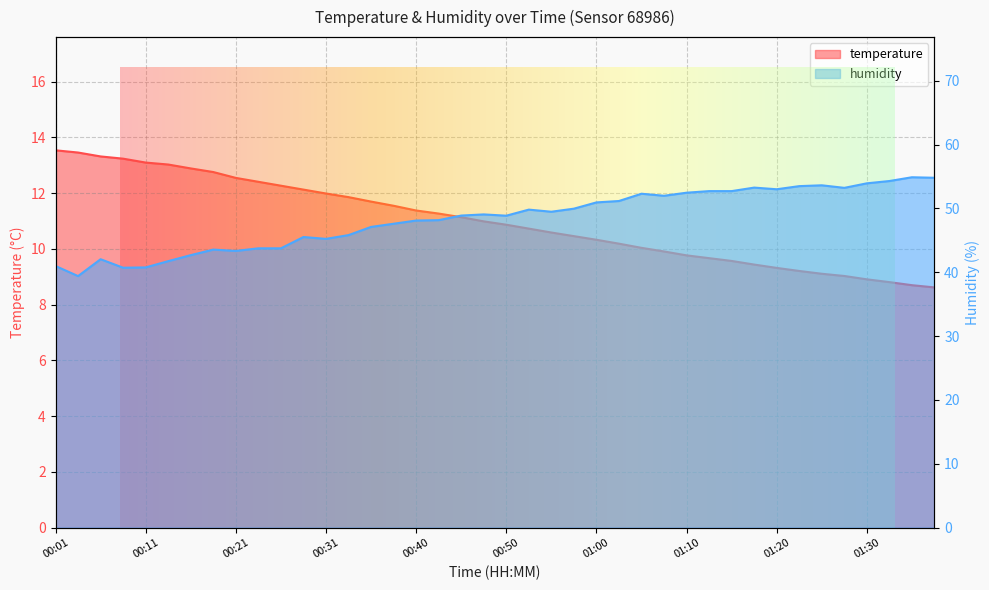

The humidity series shows 74.8 at 00:13. True or false?

False